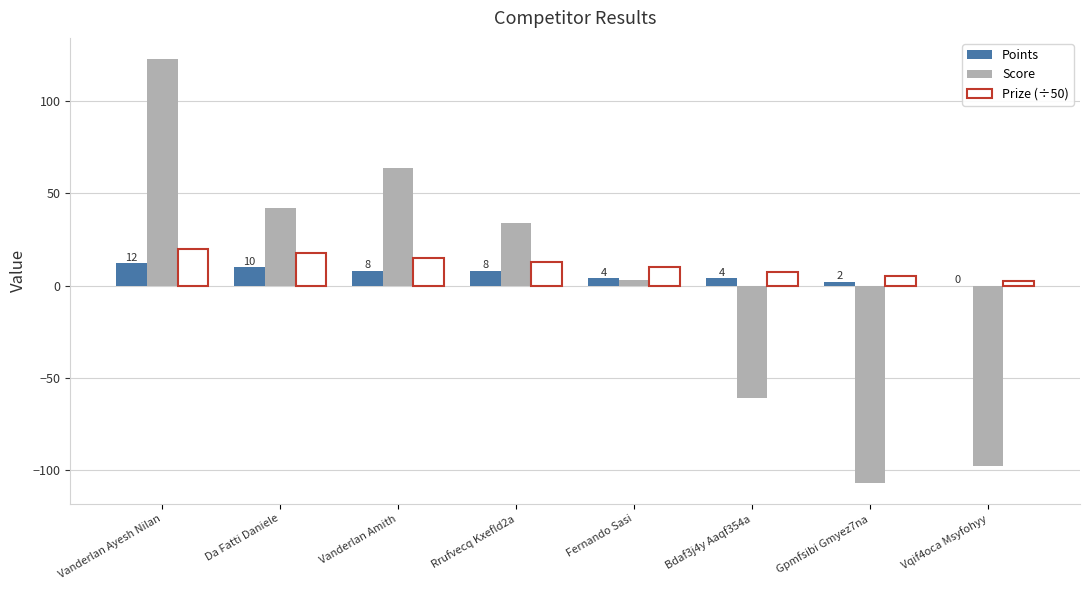

What are all the series names shown in the legend?

Points, Score, Prize (÷50)